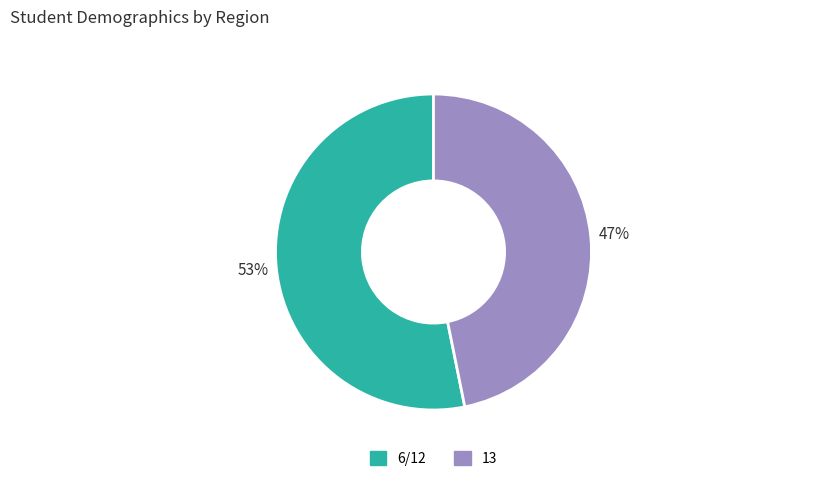

Which category has the smallest portion of the pie?

13